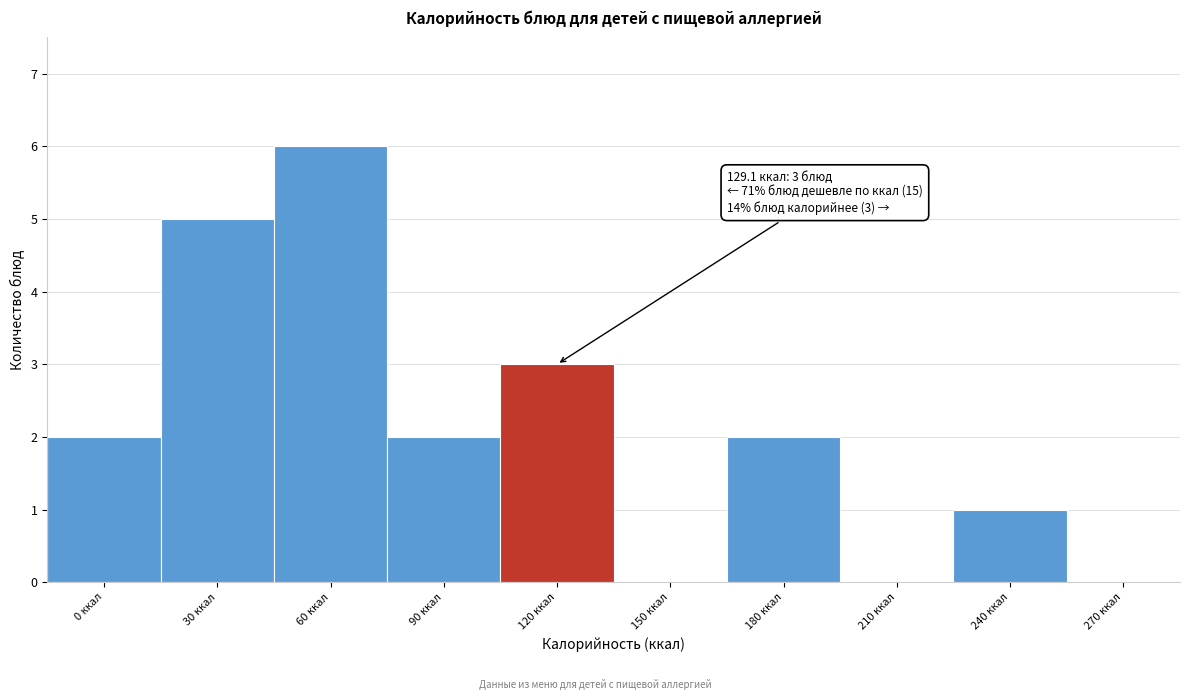

Reading left to right, what are all the values shown in this chart?

0 ккал=2	30 ккал=5	60 ккал=6	90 ккал=2	120 ккал=3	150 ккал=0	180 ккал=2	210 ккал=0	240 ккал=1	270 ккал=0